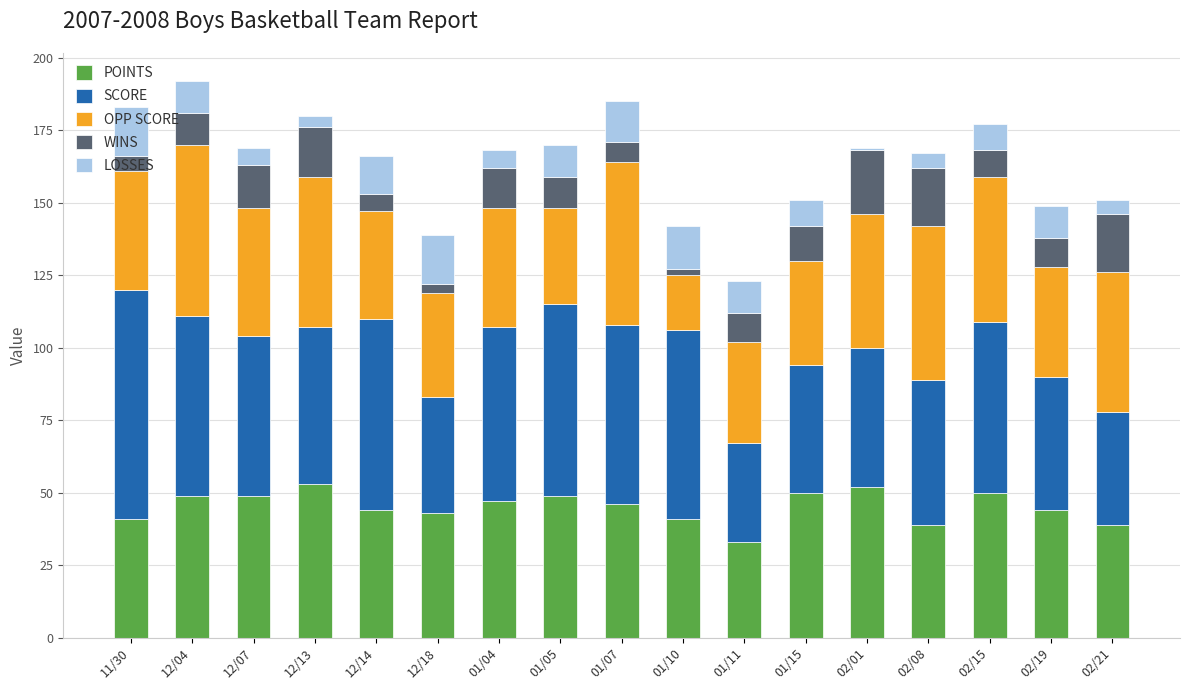

What is the minimum value for POINTS?

33